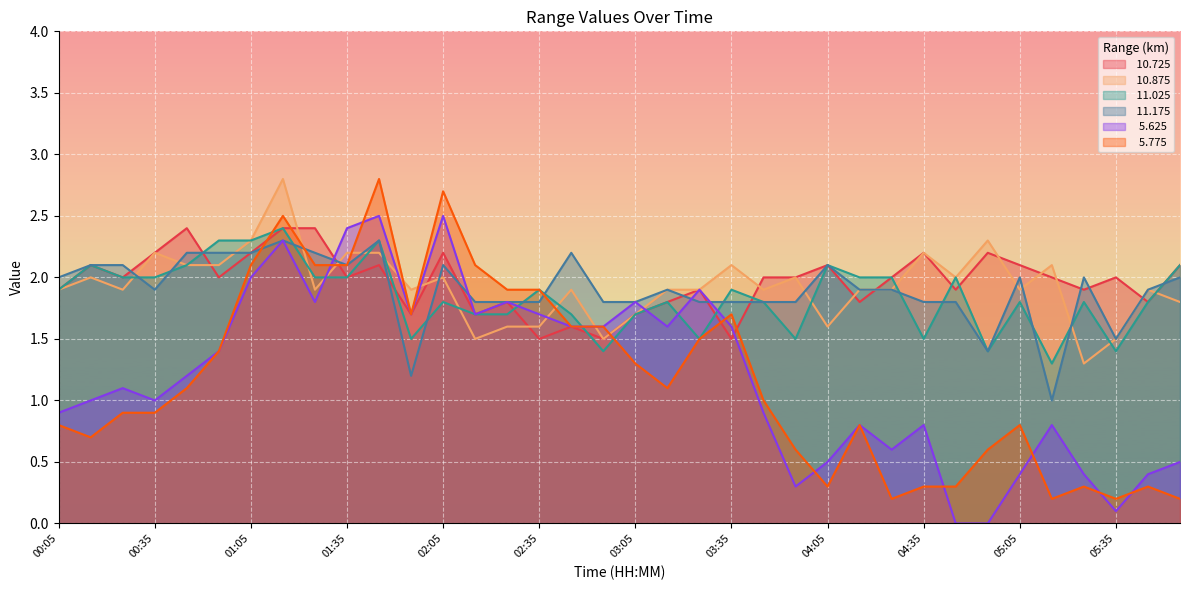

Where do   5.625 and  11.025 first cross each other?

01:25 and 01:35